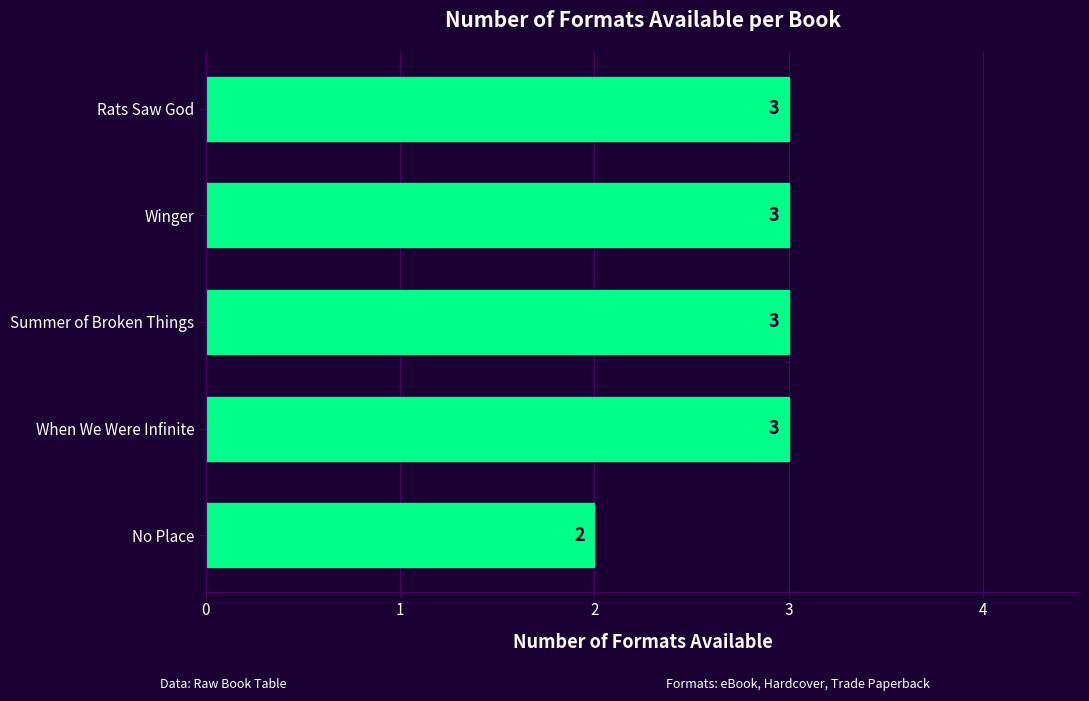

Reading bottom to top, what are all the values shown in this chart?

No Place=2	When We Were Infinite=3	Summer of Broken Things=3	Winger=3	Rats Saw God=3